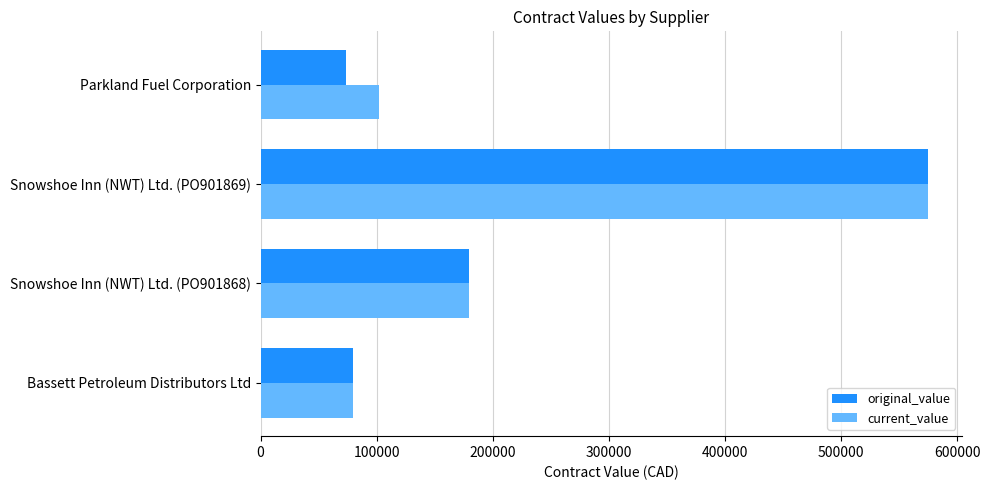

What is the average value of the current_value series?

234003.4